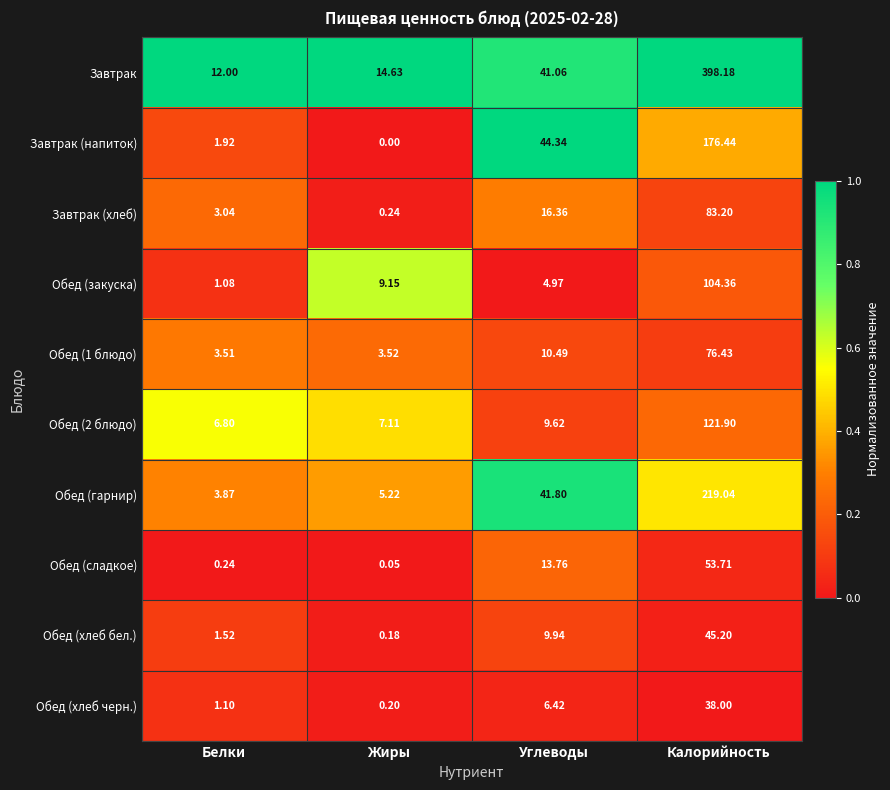

Which series has the largest total across all categories?

Завтрак